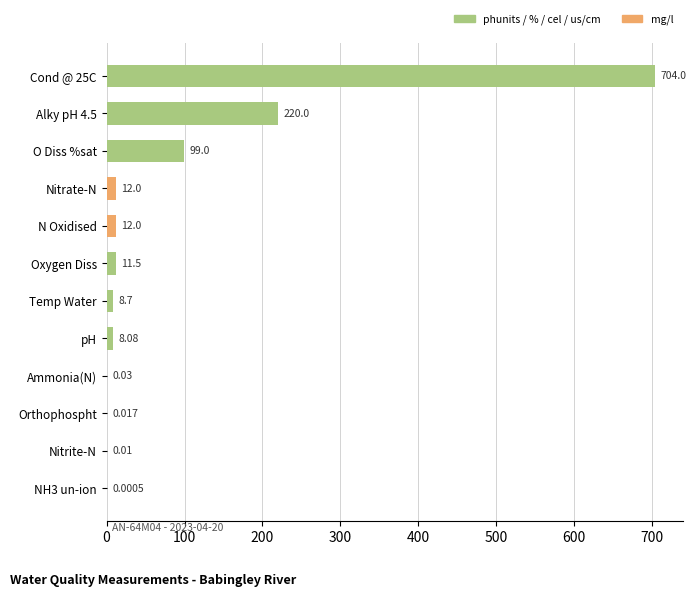

Between N Oxidised and NH3 un-ion, which is larger?

N Oxidised